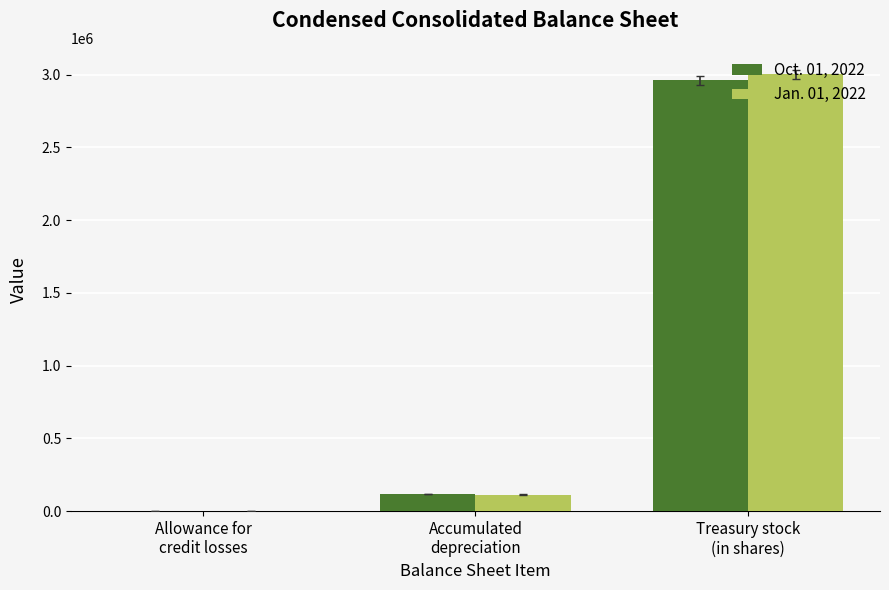

What is the total value across all series at Treasury stock
(in shares)?

5963977